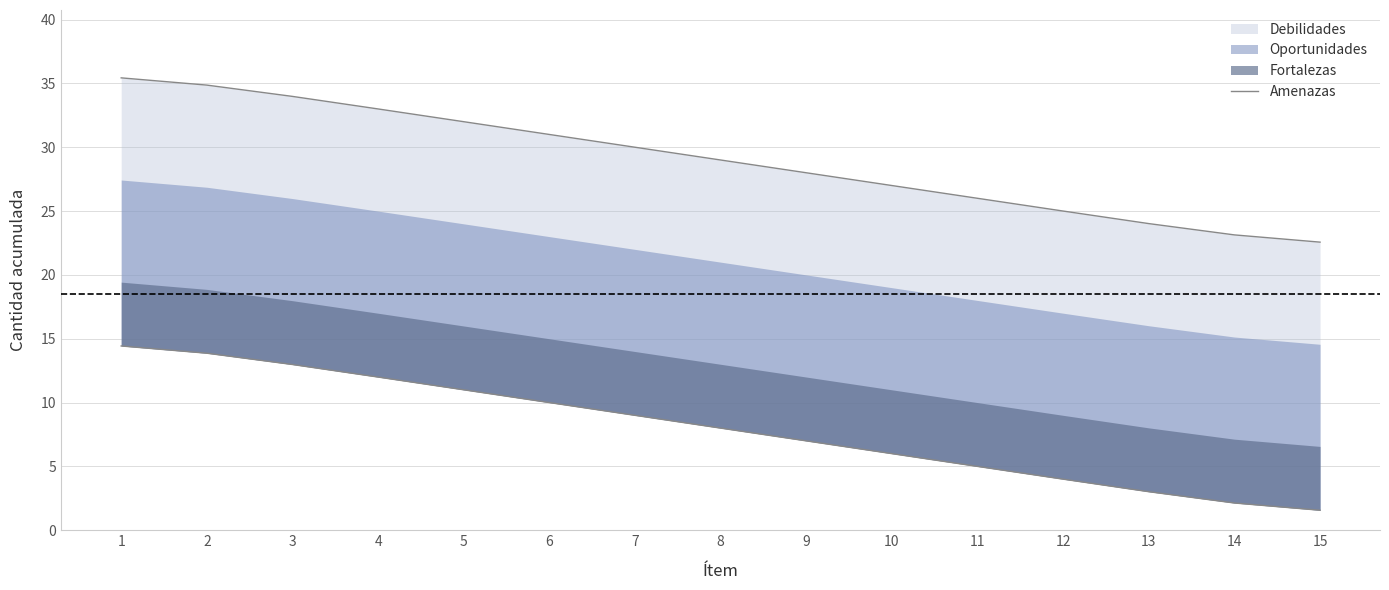

Rank the categories by value from lowest to highest.

15, 14, 13, 12, 11, 10, 9, 8, 7, 6, 5, 4, 3, 2, 1